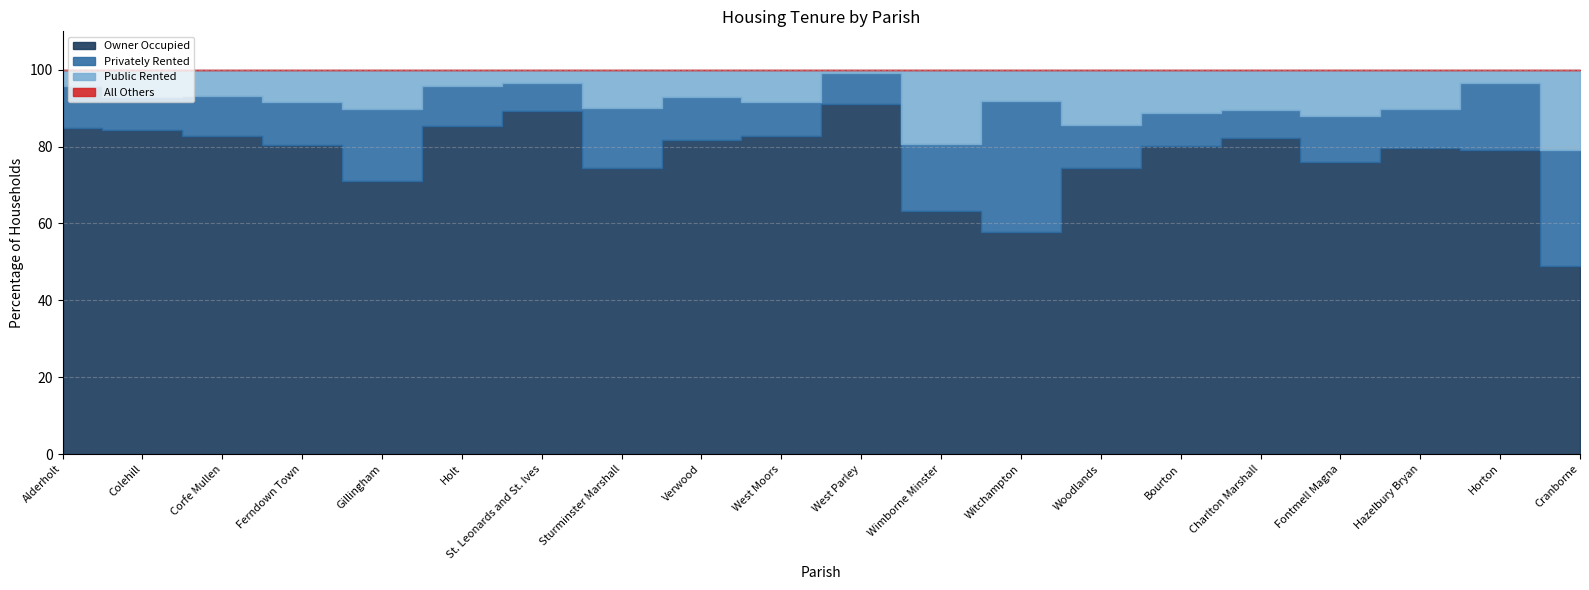

Which series has the largest range (max minus min)?

Owner Occupied